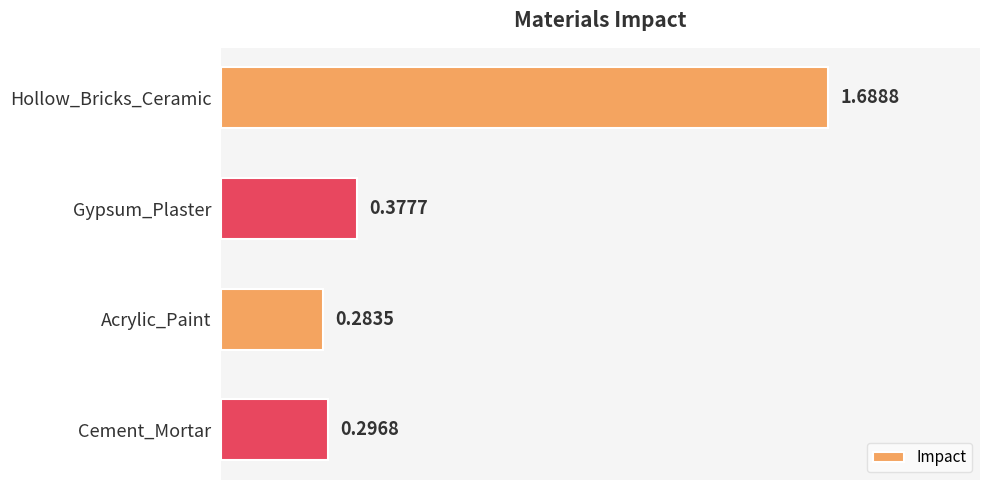

What is the difference between the values at Hollow_Bricks_Ceramic and Acrylic_Paint?

1.4